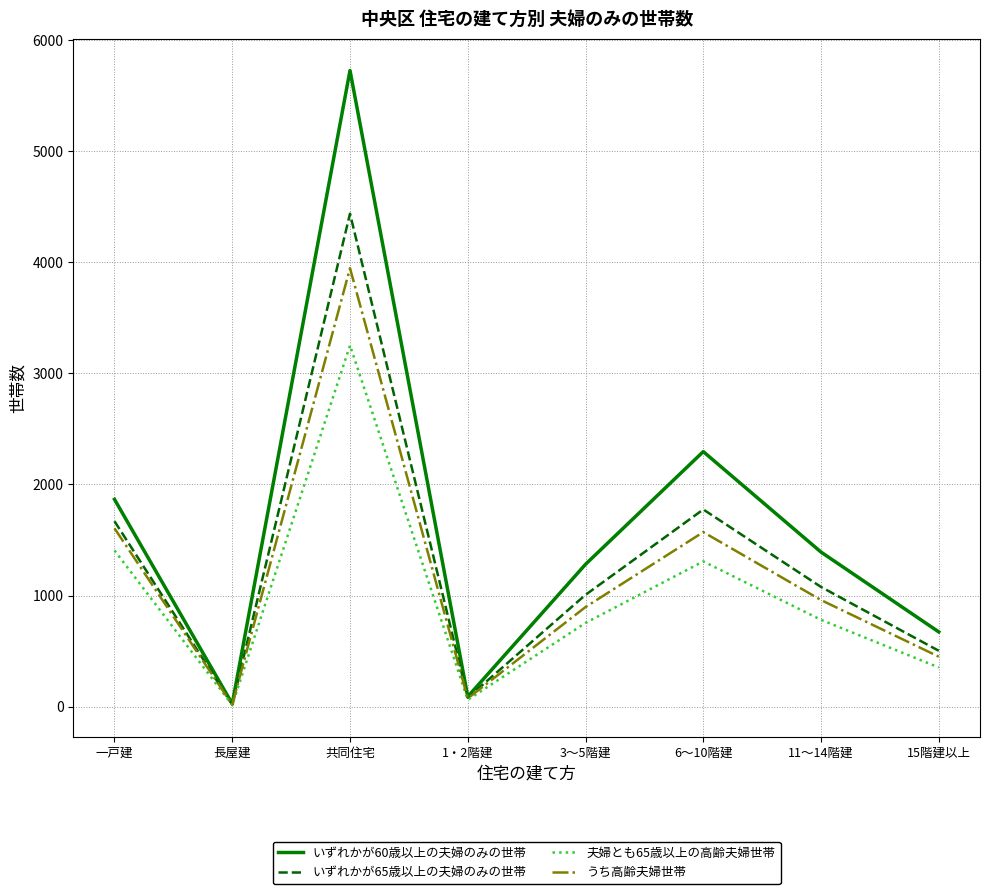

Rank the series by their maximum value, from highest to lowest.

いずれかが60歳以上の夫婦のみの世帯, いずれかが65歳以上の夫婦のみの世帯, うち高齢夫婦世帯, 夫婦とも65歳以上の高齢夫婦世帯